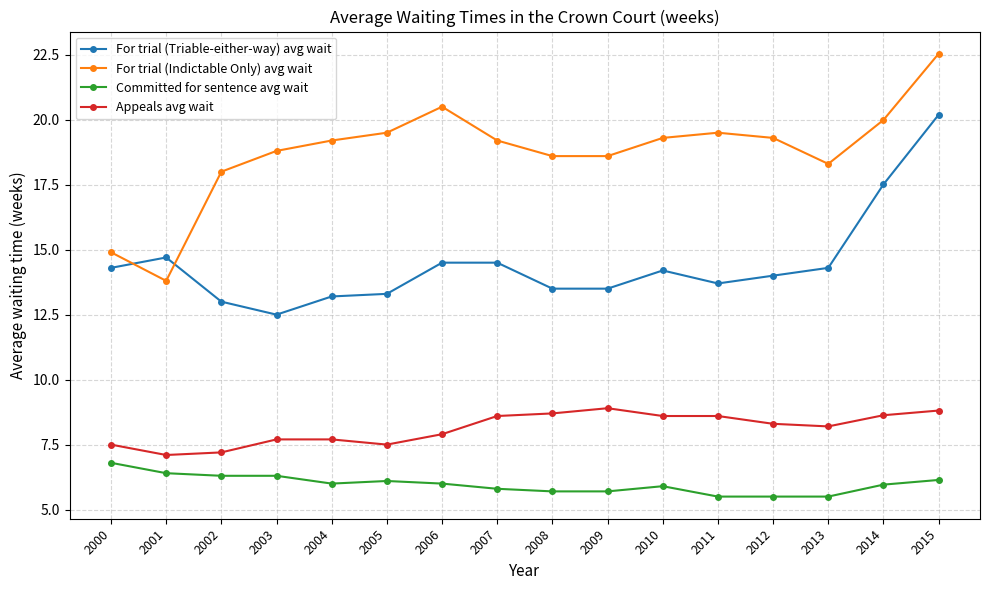

Which series changed the most between 2004 and 2011?

Appeals avg wait